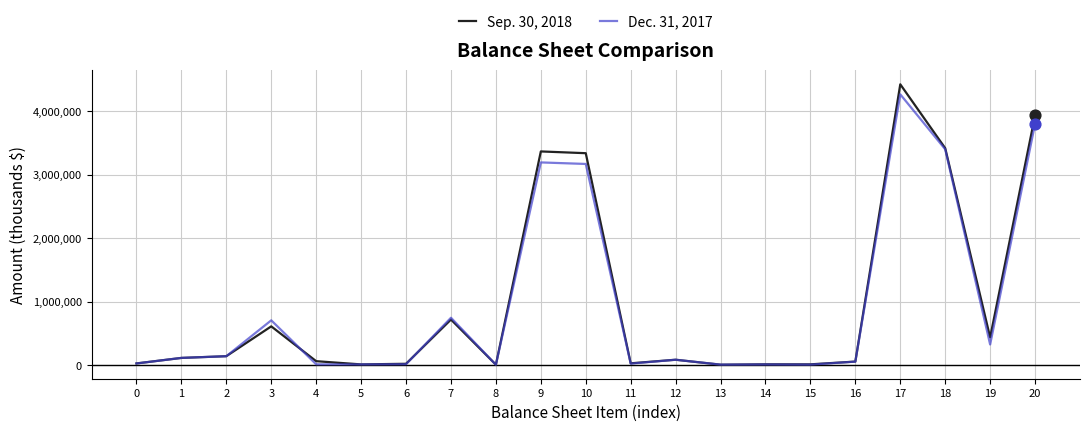

Which series has the widest spread of values?

Sep. 30, 2018